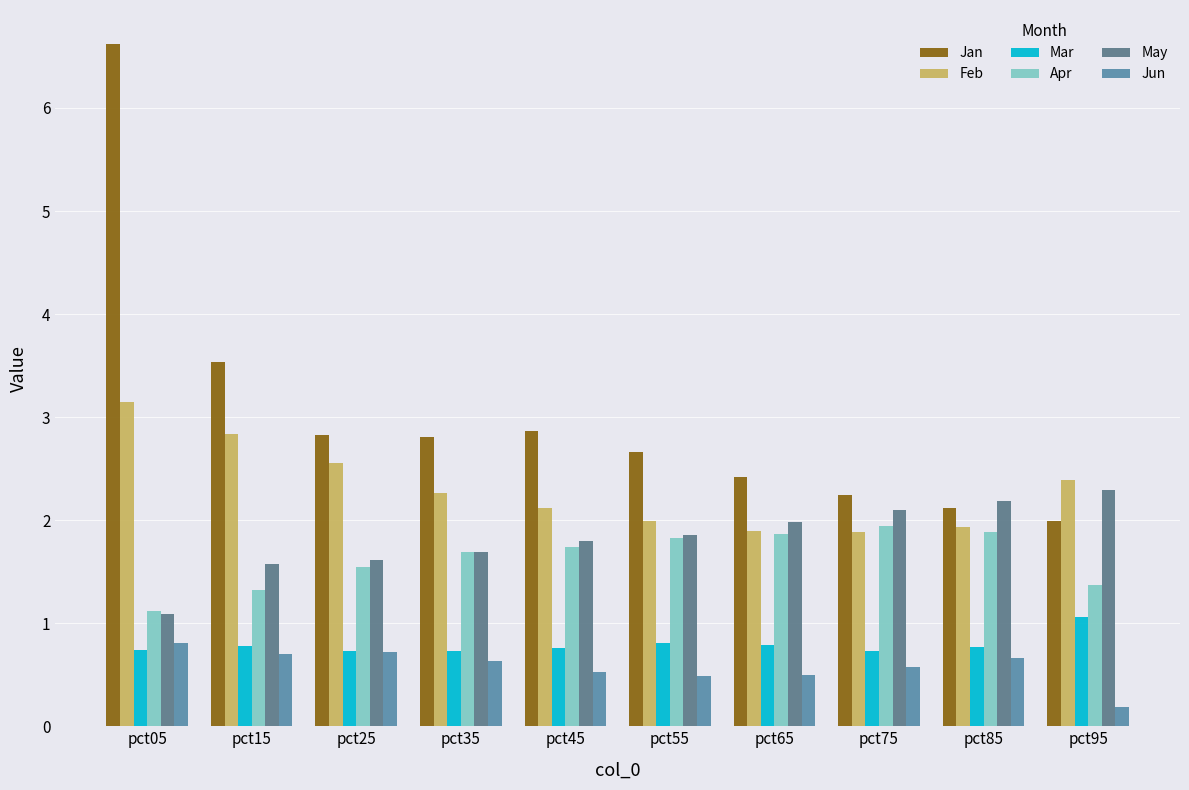

Which category has the highest value across all series?

pct05